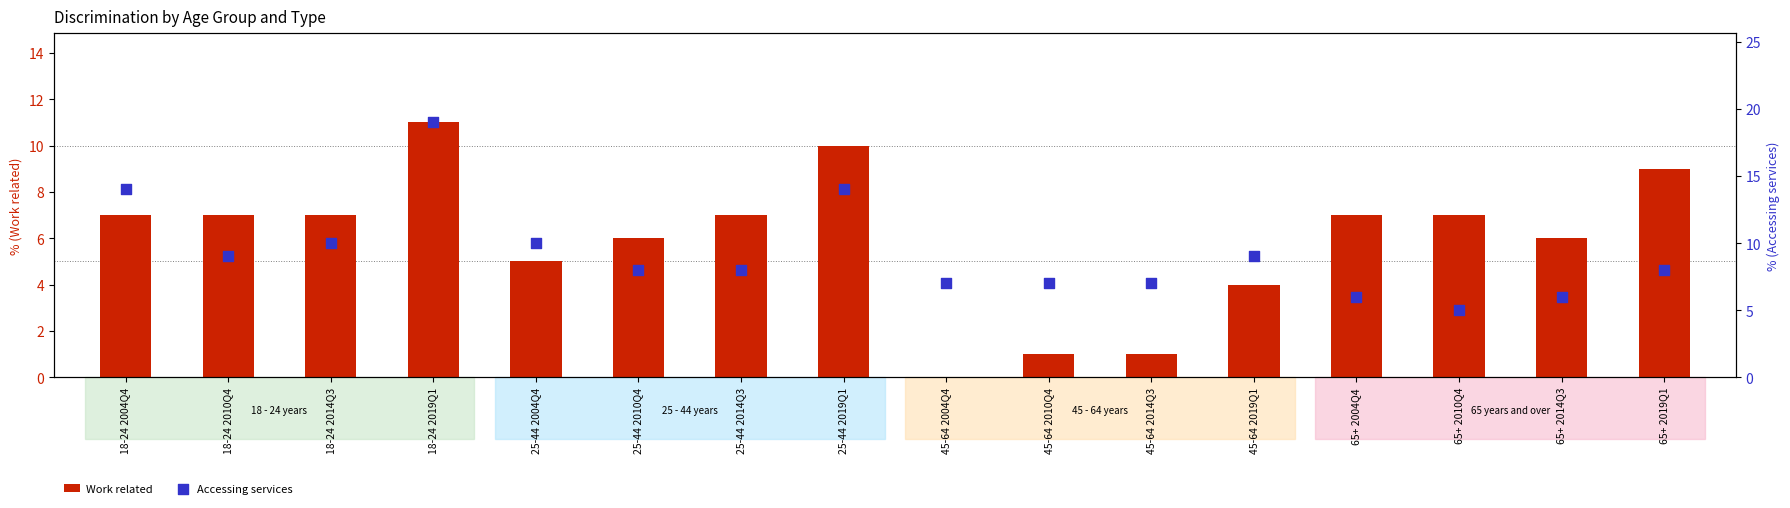

What are all the series names shown in the legend?

Work related, Accessing services